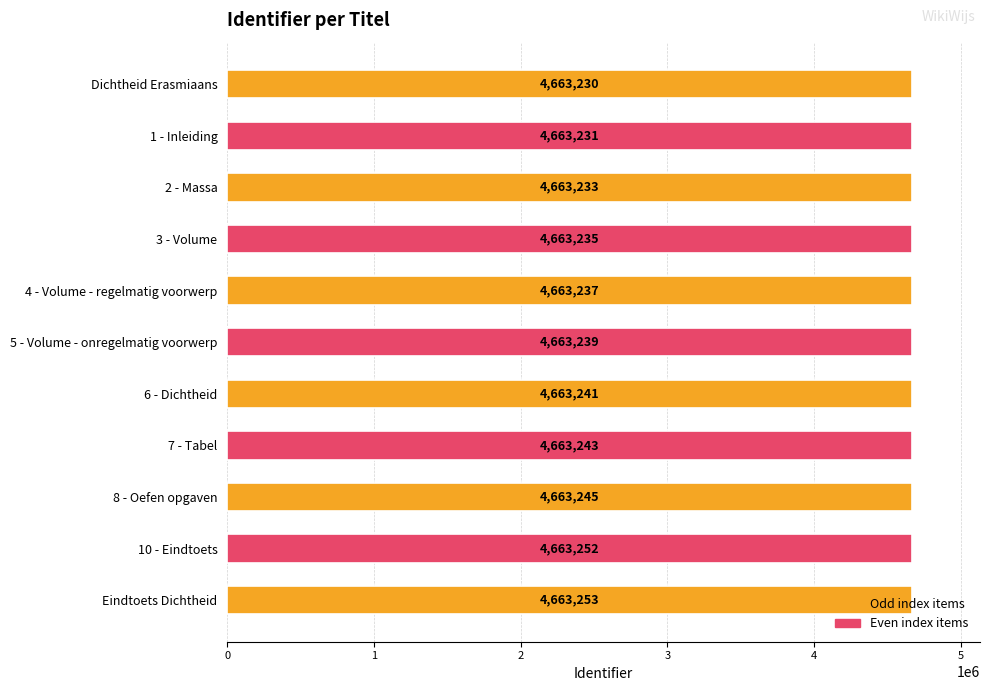

What is the change in value from Dichtheid Erasmiaans to 3 - Volume?

+5